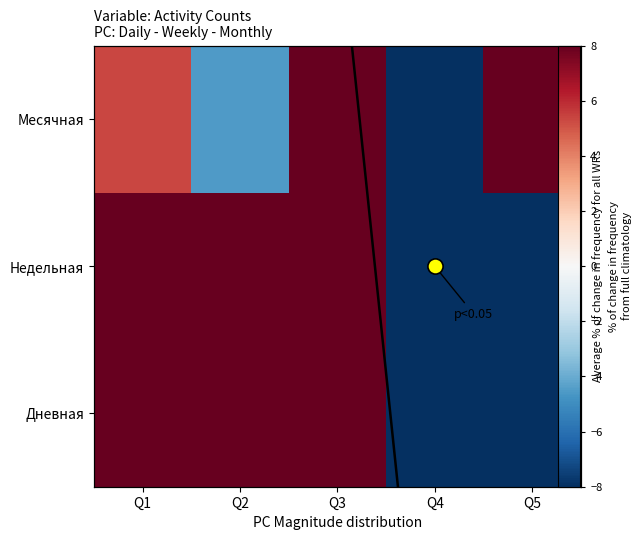

Which series has the largest total across all categories?

Месячная